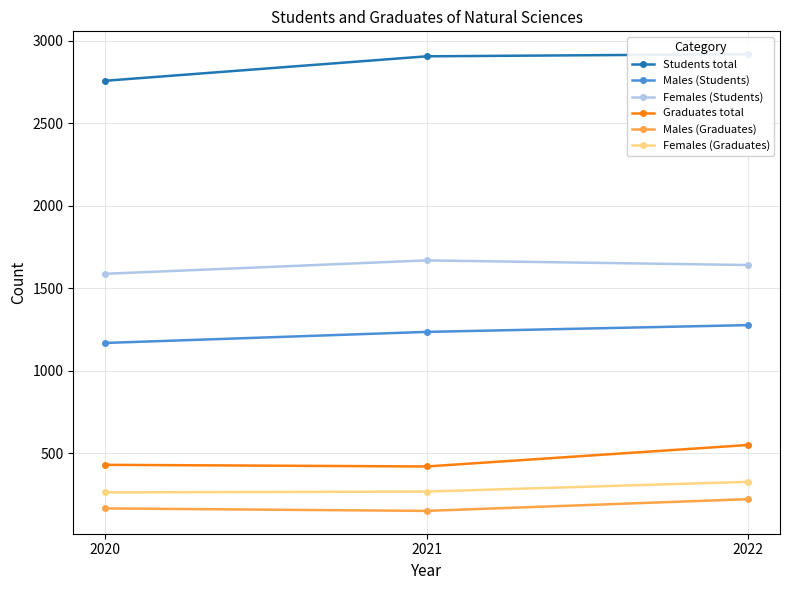

What is the difference between the Females (Students) values at 2021 and 2022?

28